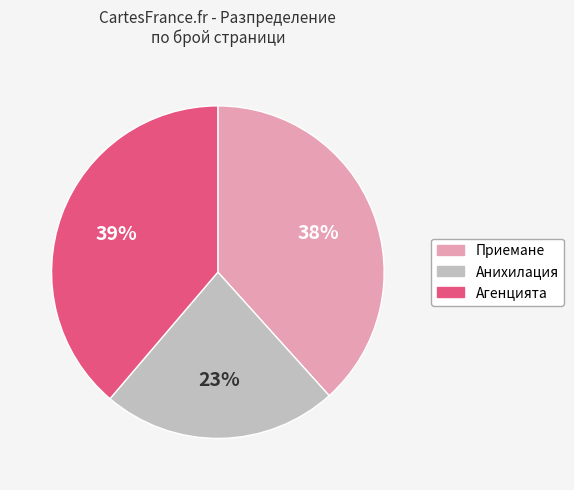

To the nearest percent, what portion does Анихилация represent?

23%